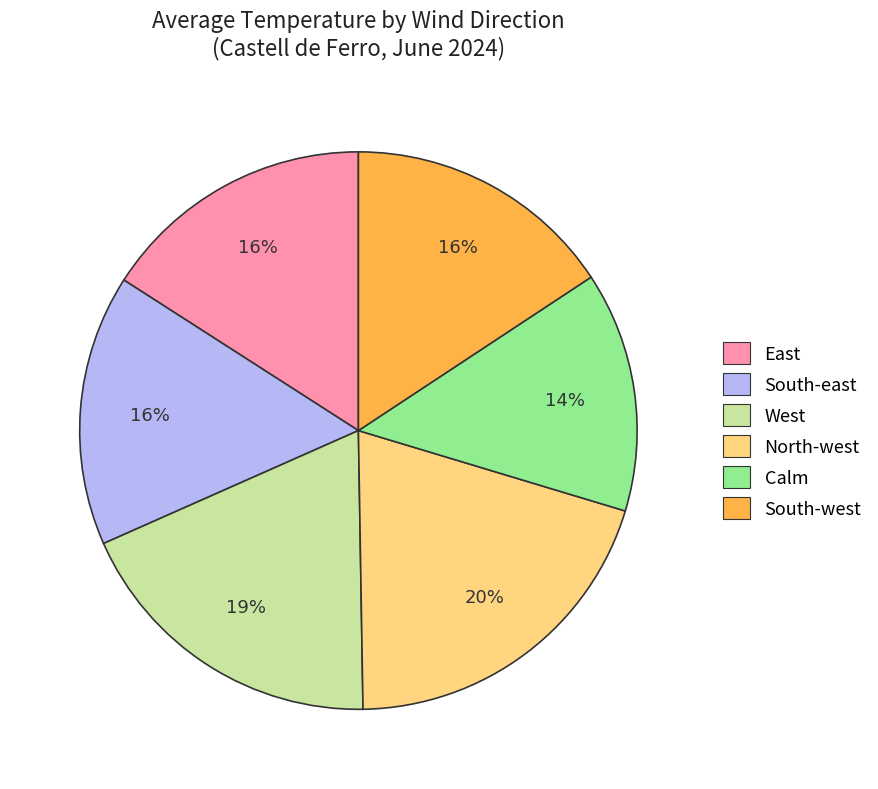

Is it true that Calm is 27% of the pie?

False